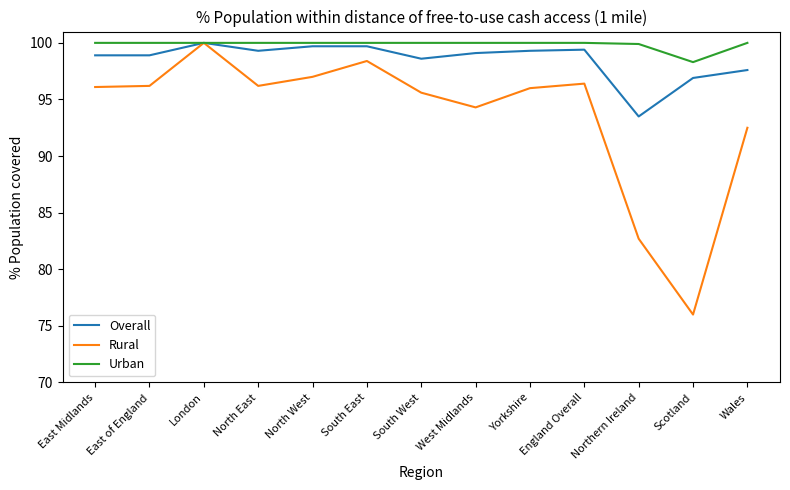

What position from the left is South West?

7